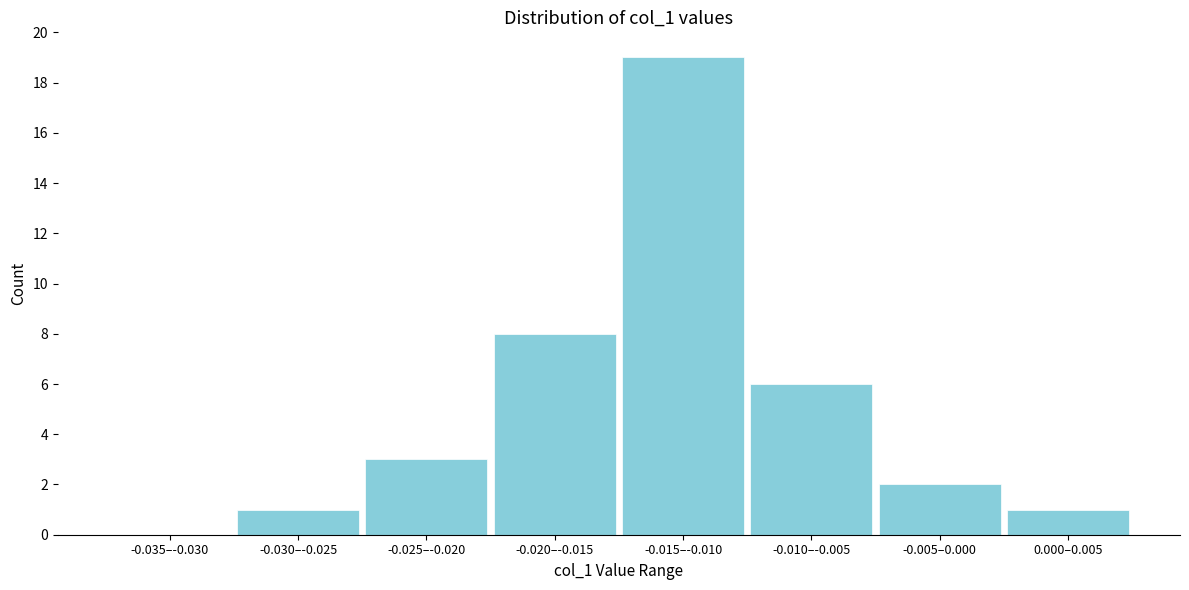

Reading left to right, transcribe all the data shown in this chart.

-0.035–-0.030=0	-0.030–-0.025=1	-0.025–-0.020=3	-0.020–-0.015=8	-0.015–-0.010=19	-0.010–-0.005=6	-0.005–0.000=2	0.000–0.005=1